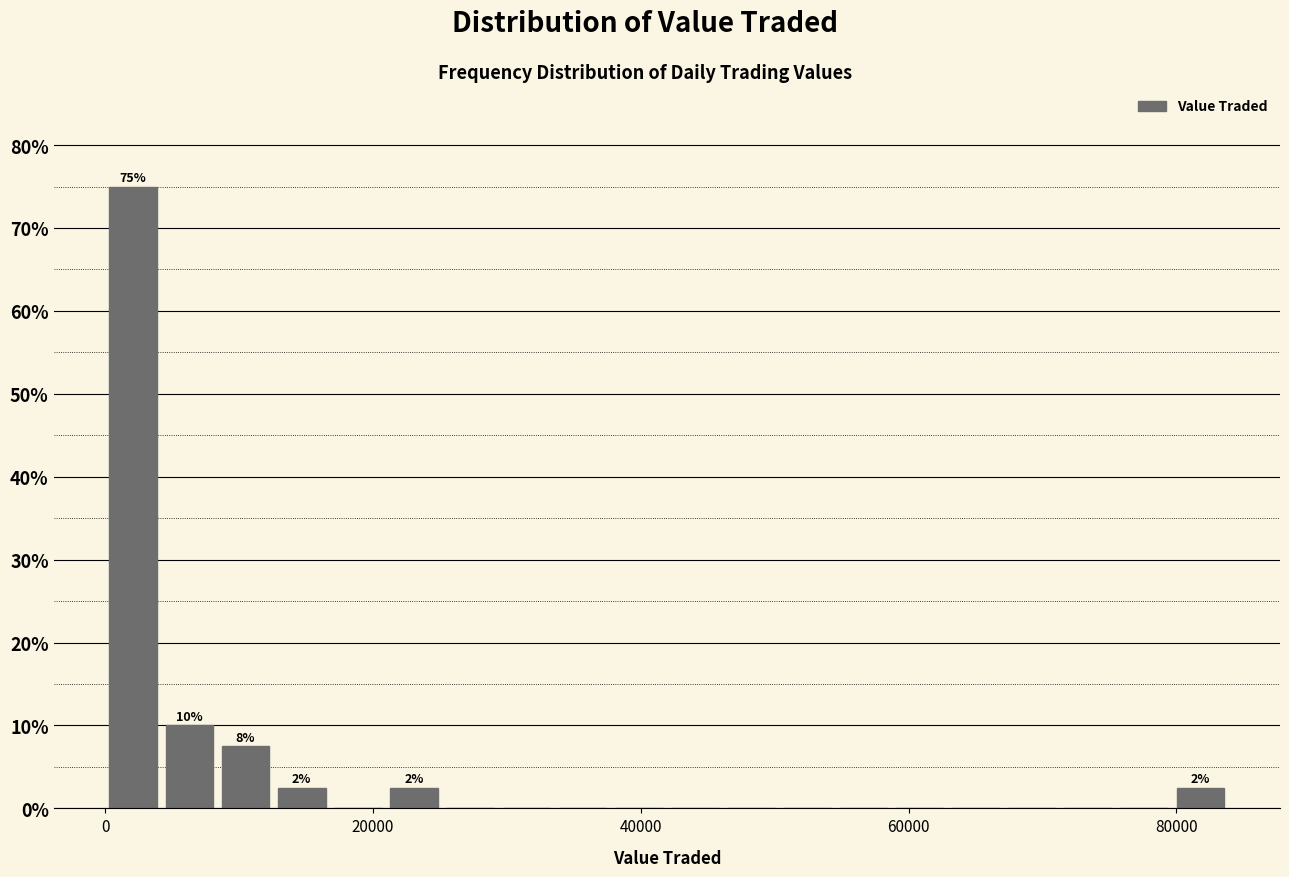

Around what value on the x-axis is the tallest bar? Give the approximate position of its centre, as read against the axis.

2000